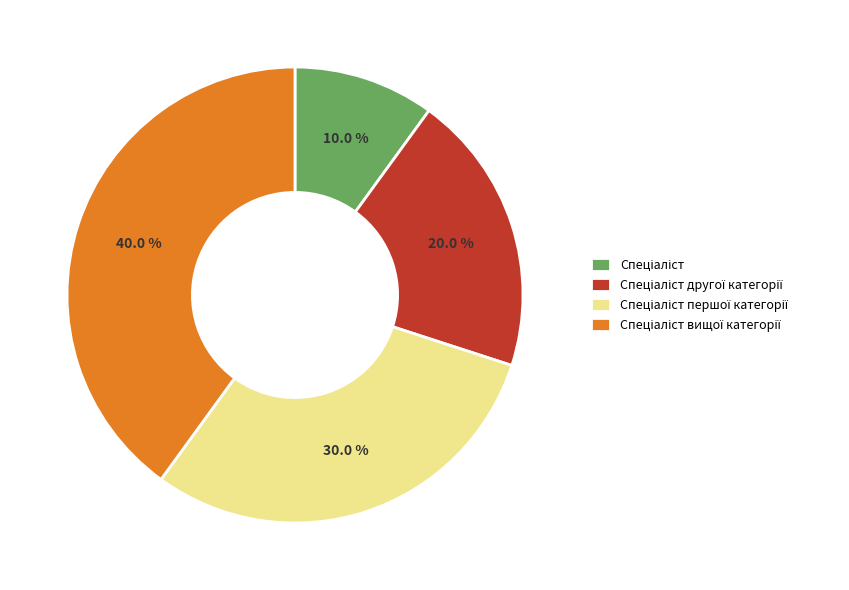

Is there a majority slice in this chart?

No